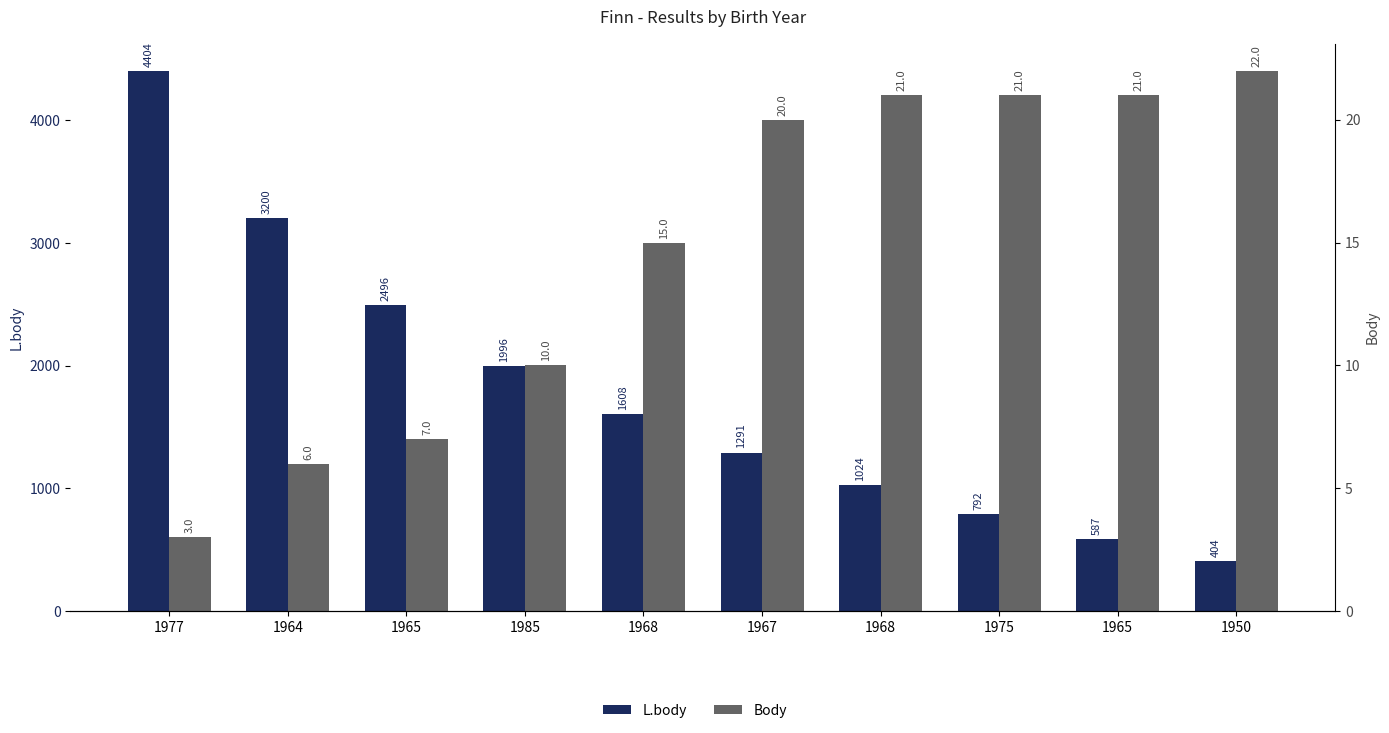

Does the chart contain any negative values?

No